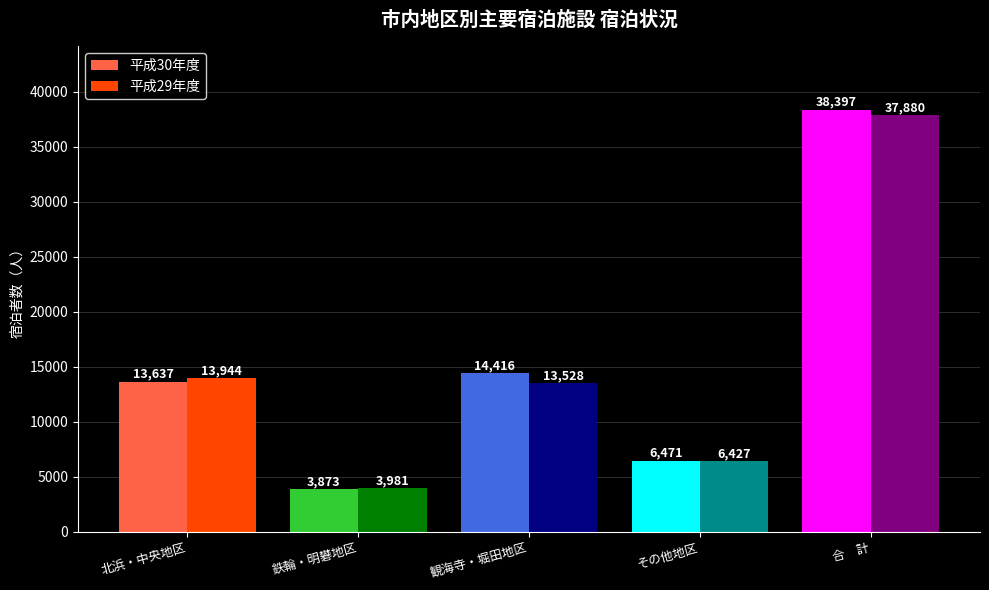

What is the smallest value displayed?

3873